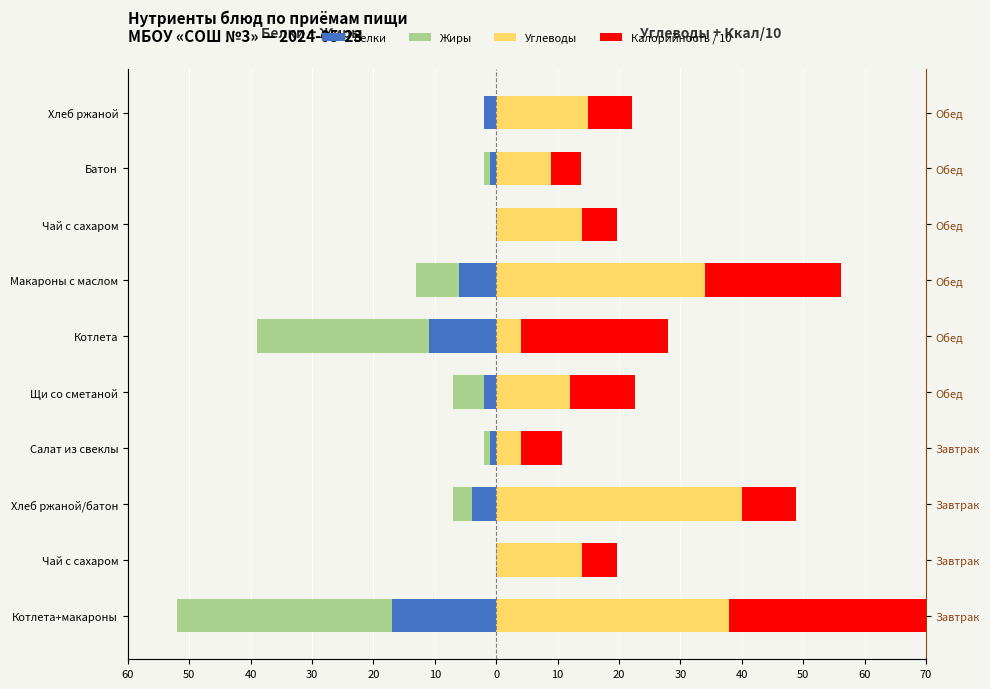

At how many categories does at least one series exceed 22?

4